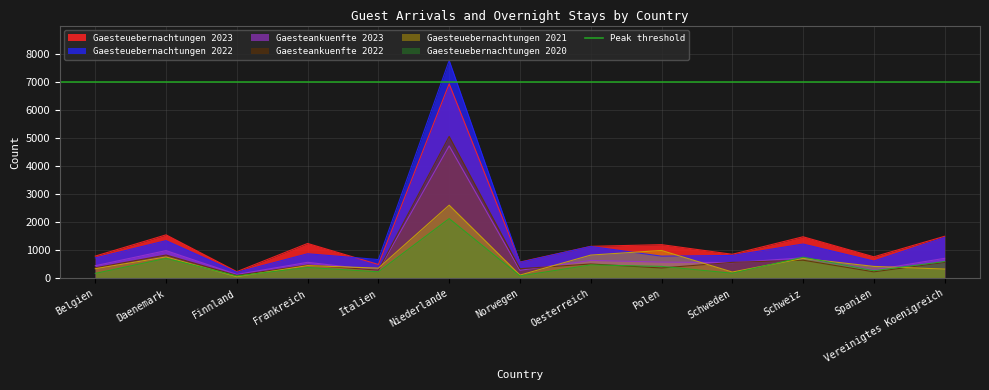

True or false: Gaesteuebernachtungen 2022 has a value of 610 at Daenemark.

False